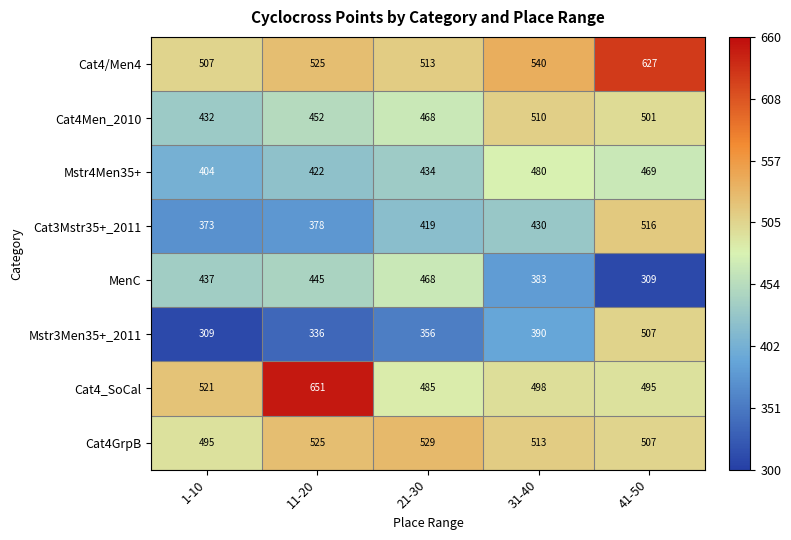

What value does the Cat4_SoCal series have at 41-50?

495